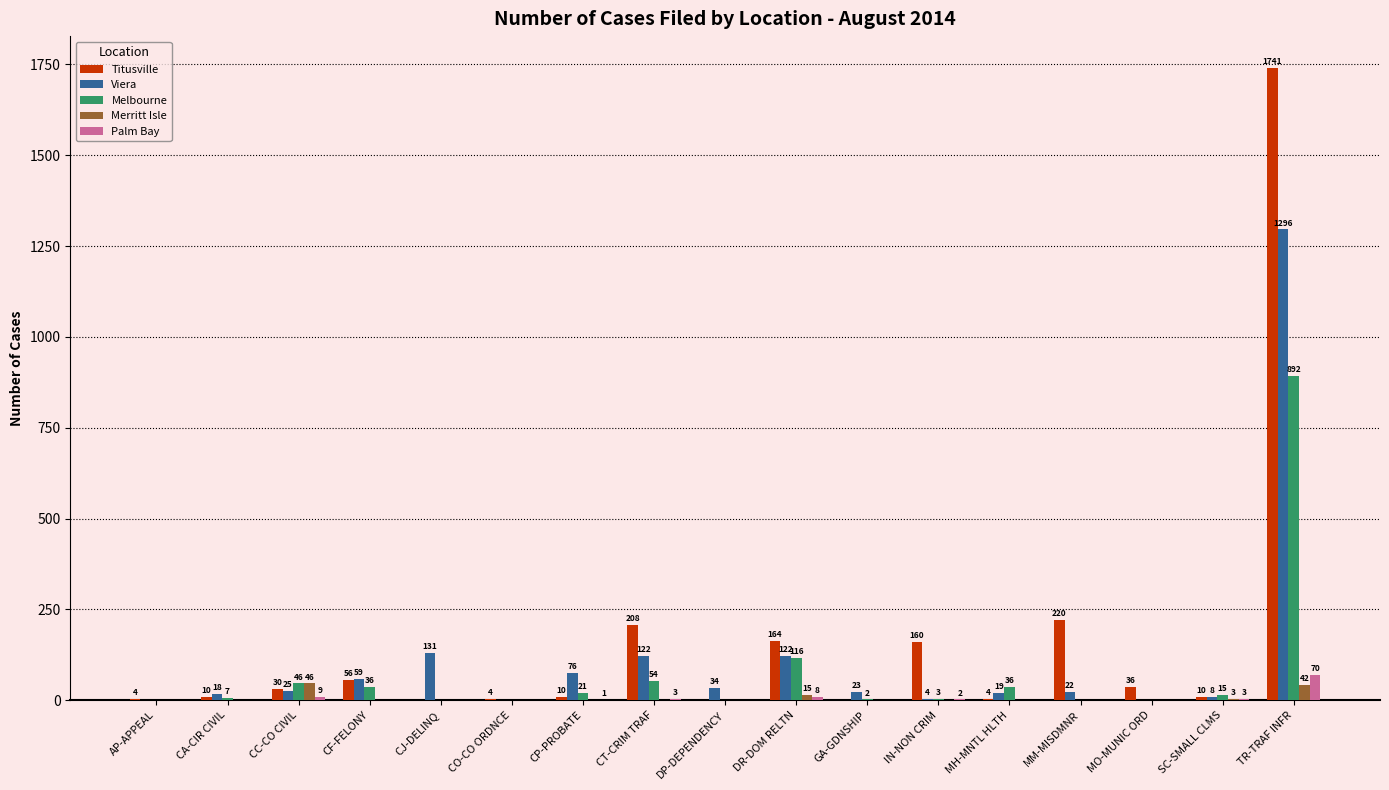

What is the difference between the Titusville values at CJ-DELINQ and CC-CO CIVIL?

30